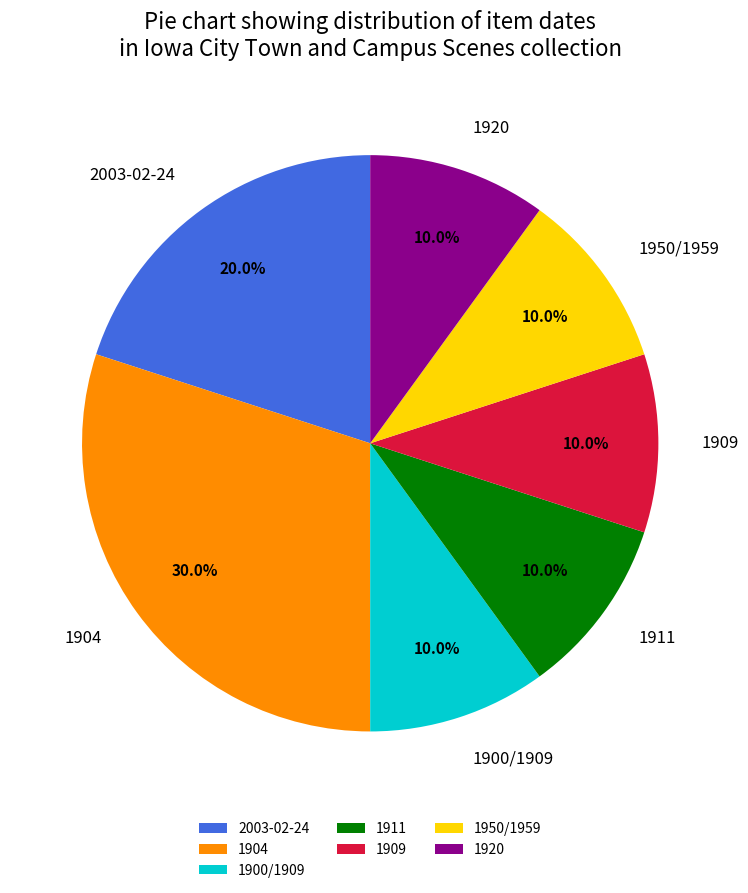

To the nearest percent, what is the difference between the largest and smallest slice percentages?

20%